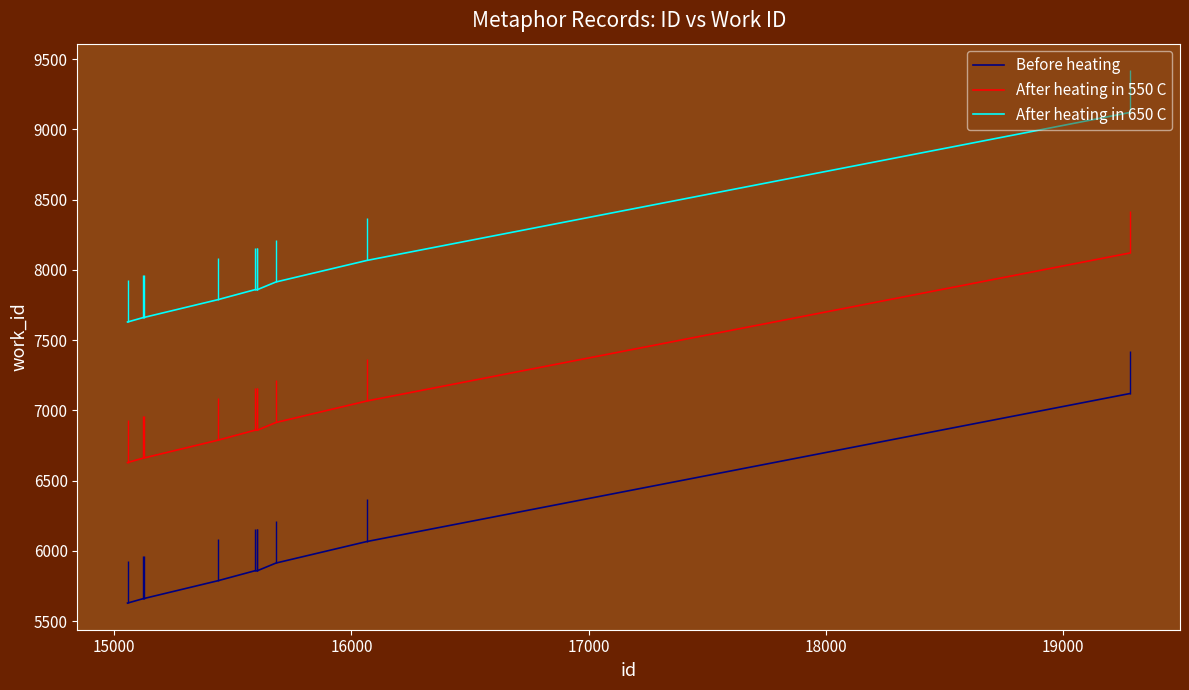

Which series has the widest spread of values?

Before heating